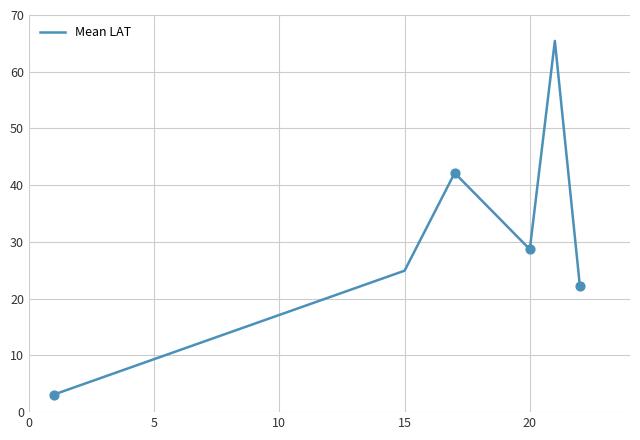

What is the sum of all values?

186.5